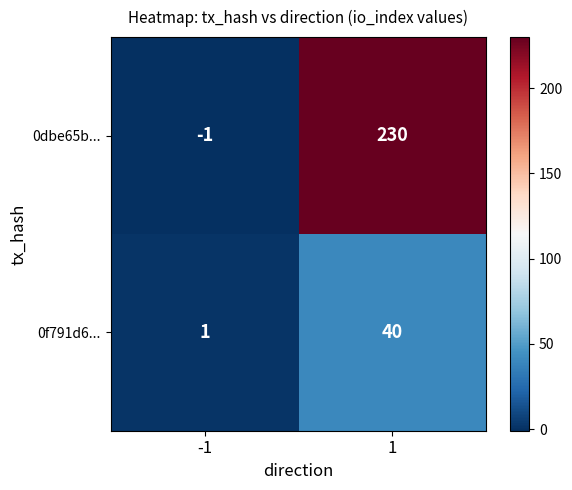

Which series has the widest spread of values?

0dbe65b...